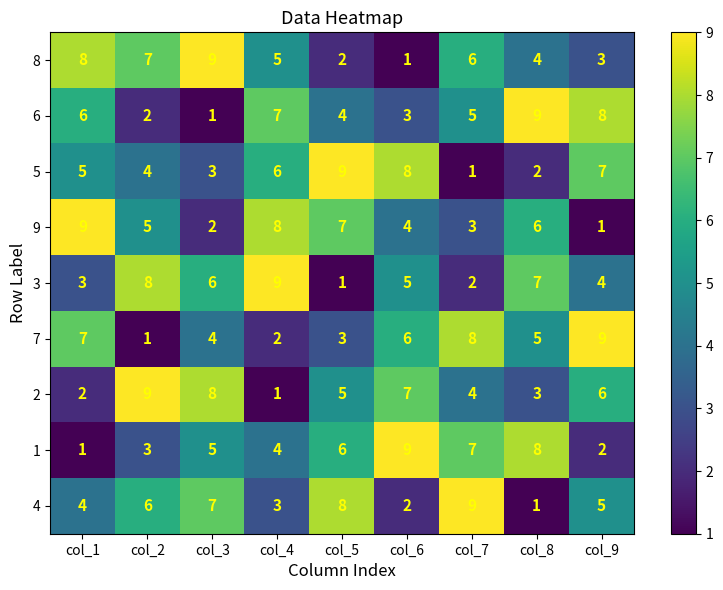

Which category has the lowest value in the 6 series?

col_3